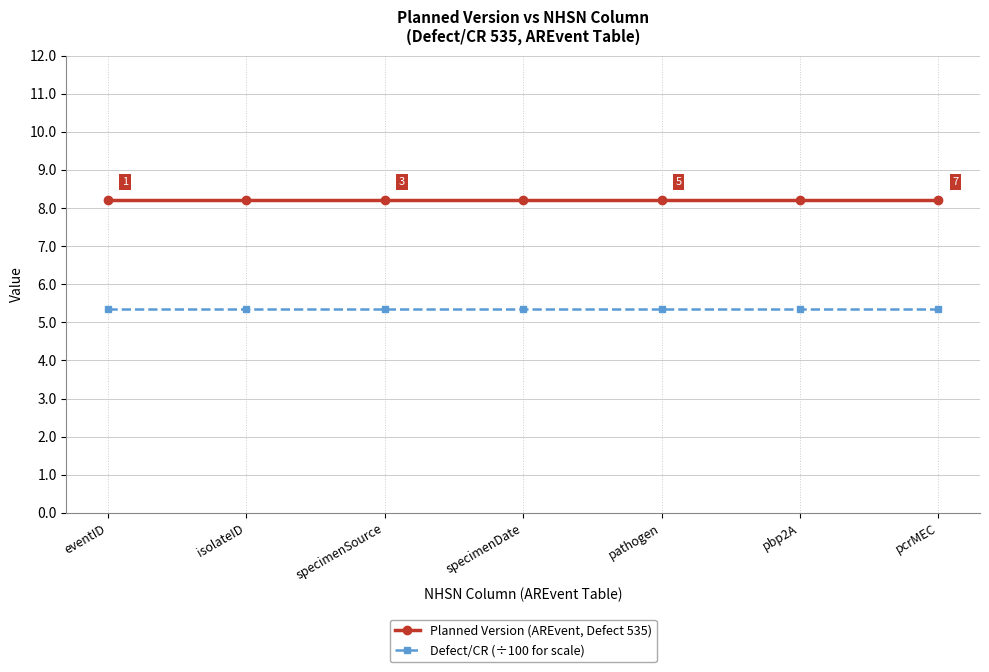

True or false: Defect/CR (÷100 for scale) and Planned Version (AREvent, Defect 535) cross at least once.

False